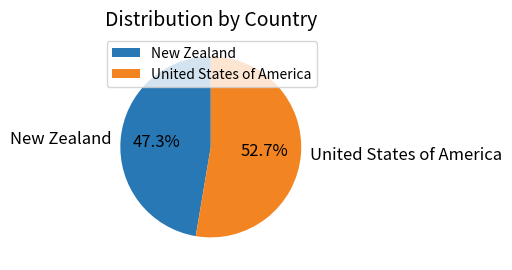

To the nearest percent, what percentage of the pie is New Zealand?

47%